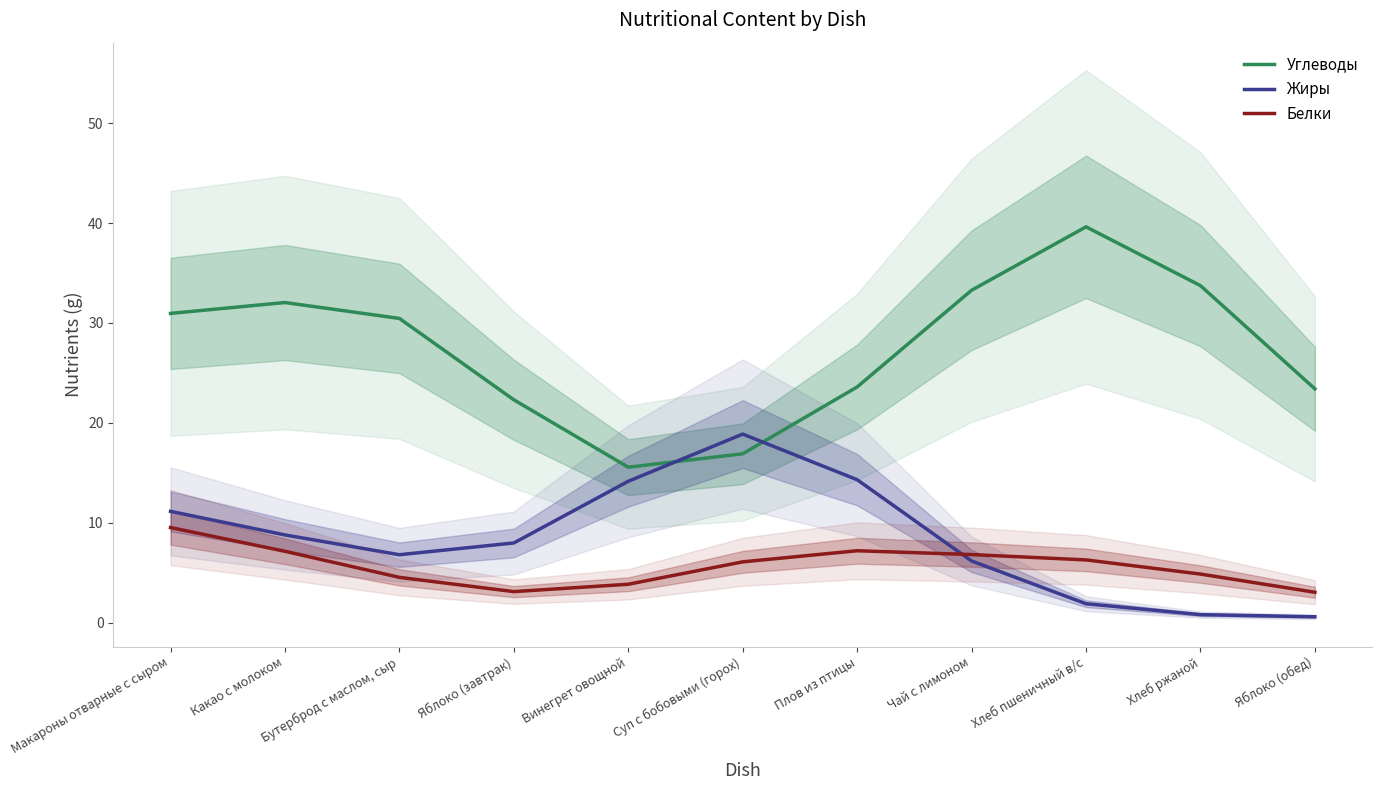

Which label corresponds to the largest value in the chart?

Хлеб пшеничный в/с